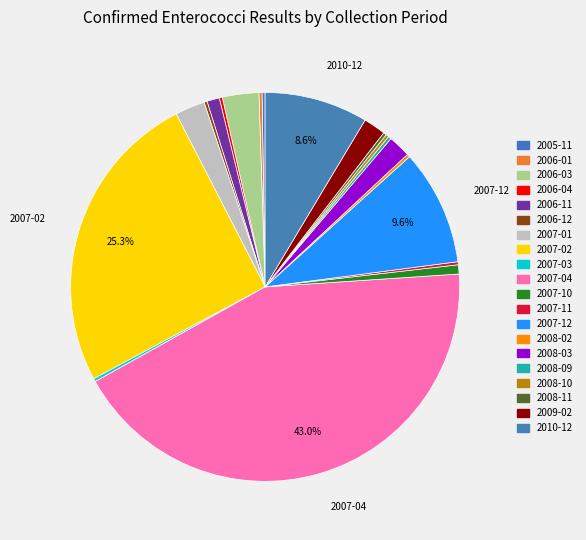

What is the ratio of the value at 2008-11 to the value at 2006-01?

1.0